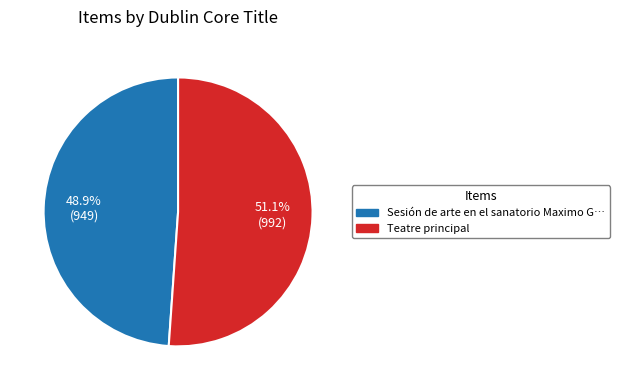

To the nearest percent, what is the average slice percentage?

50%